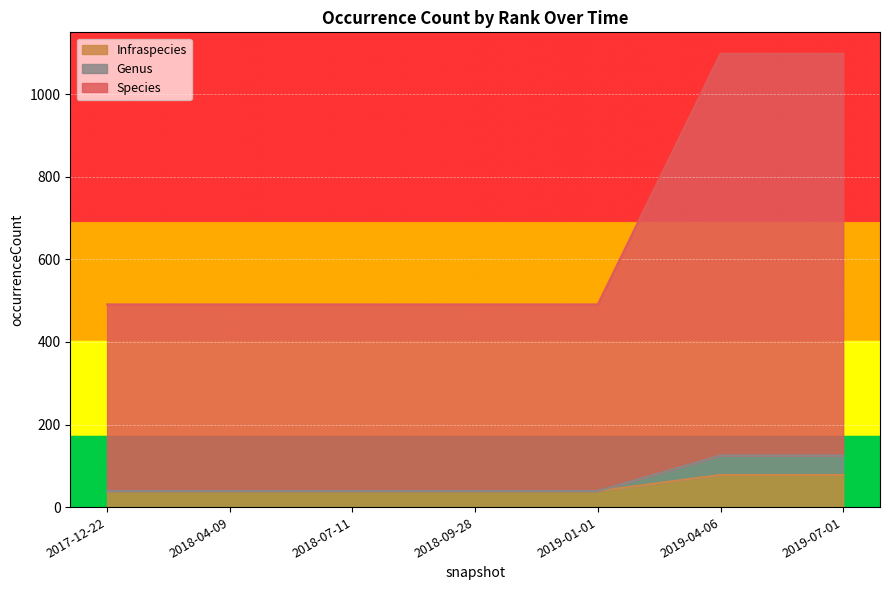

True or false: Species and Genus intersect in this chart.

False